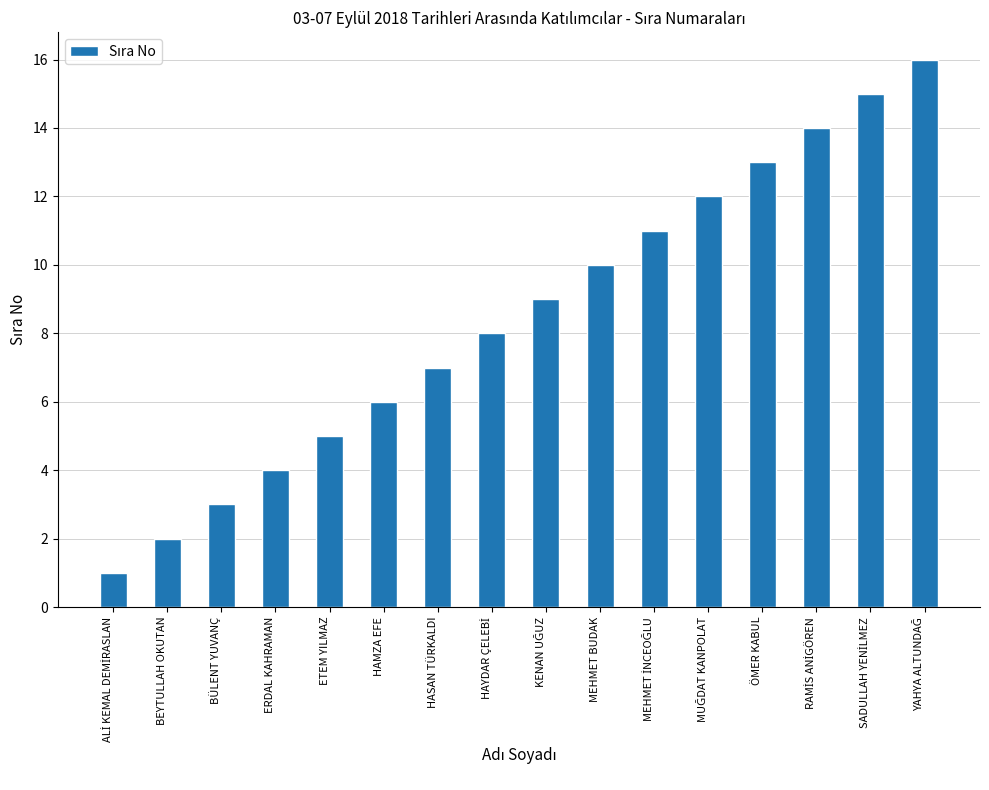

Approximately how many times larger is the value at MEHMET BUDAK compared to HASAN TÜRKALDI?

1.4